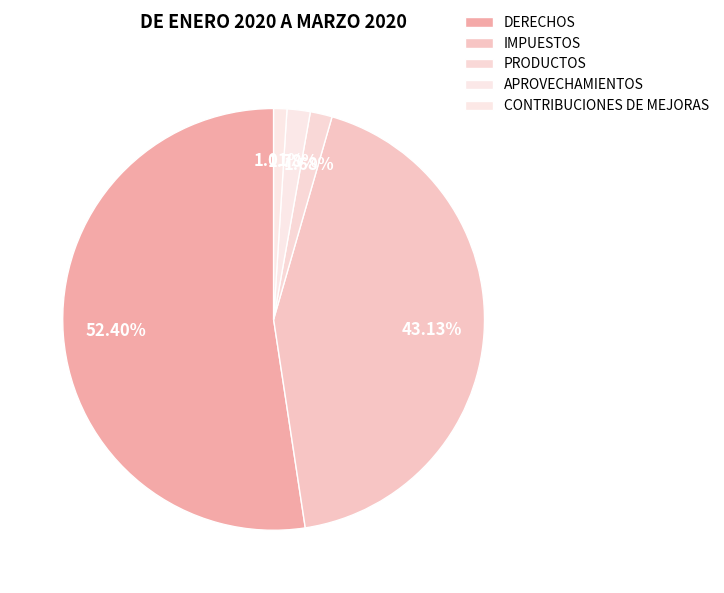

Between IMPUESTOS and PRODUCTOS, which is larger?

IMPUESTOS